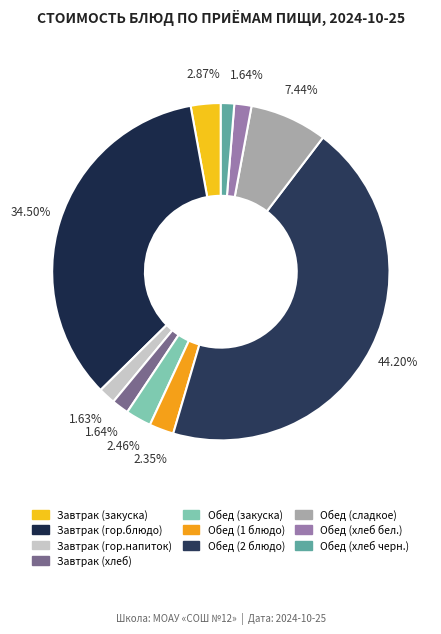

Does any single category account for the majority?

No